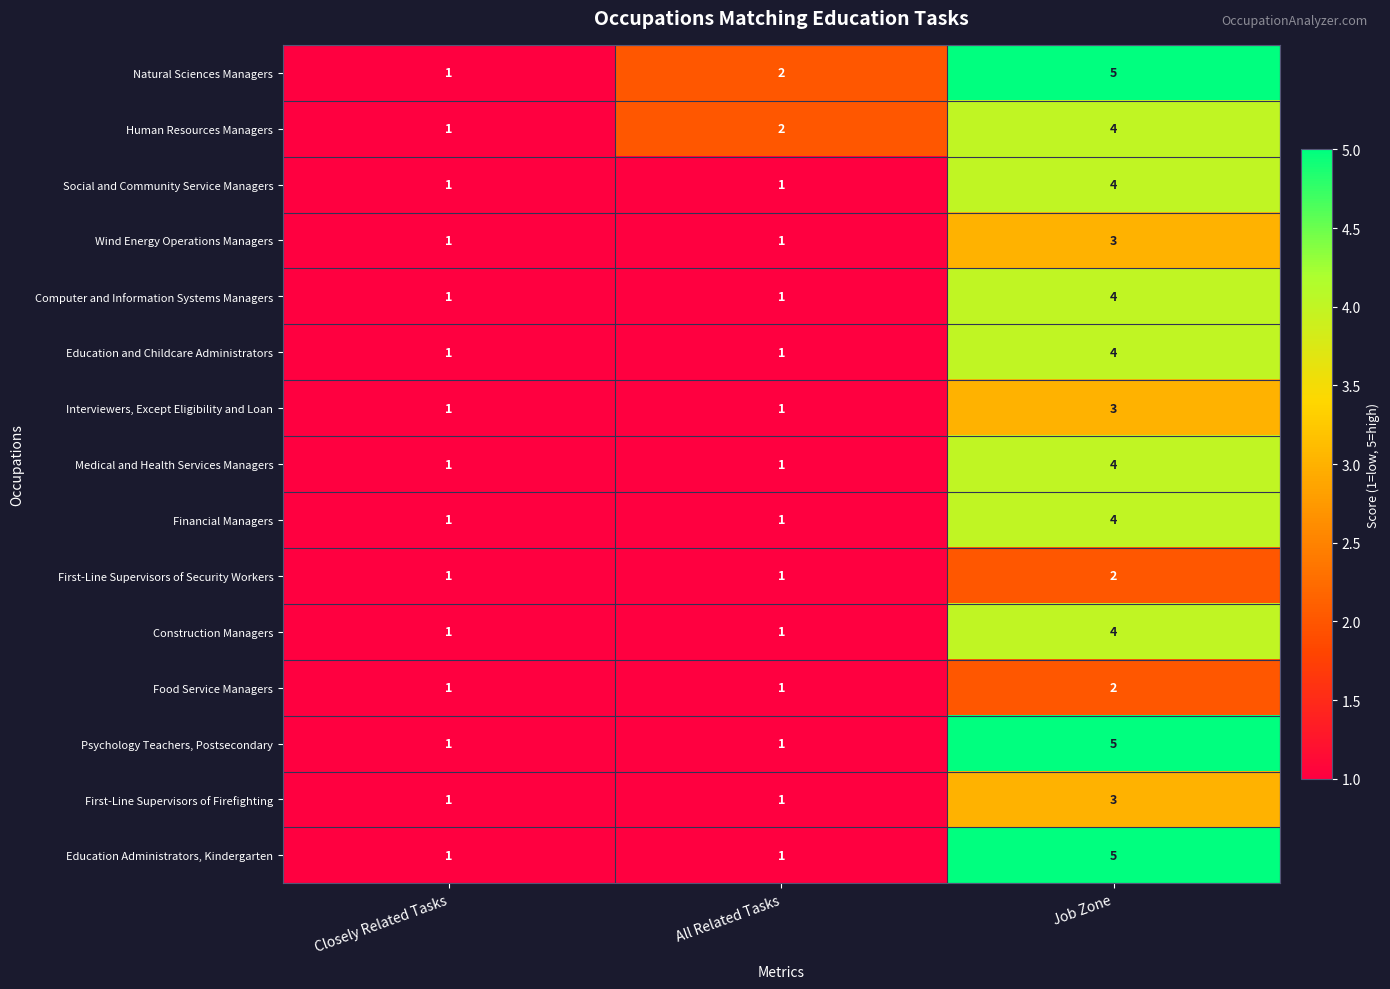

Count the Education and Childcare Administrators values in the range 1 to 4.

3